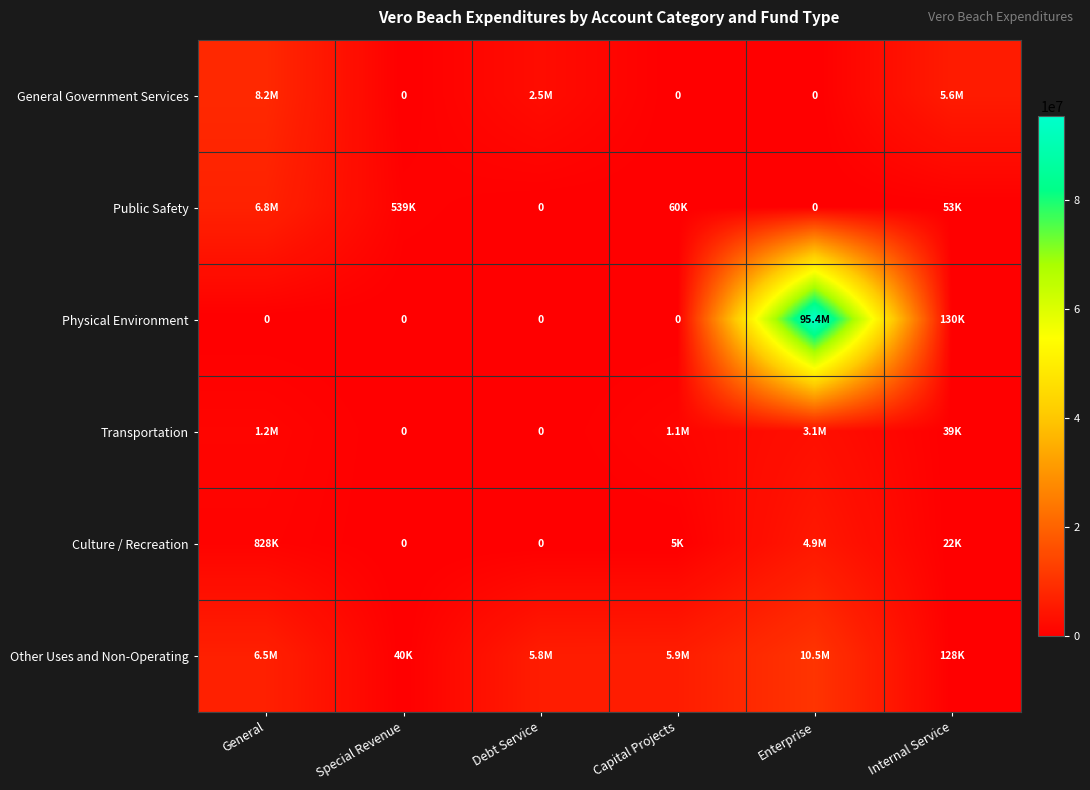

Which series has the widest spread of values?

Physical Environment